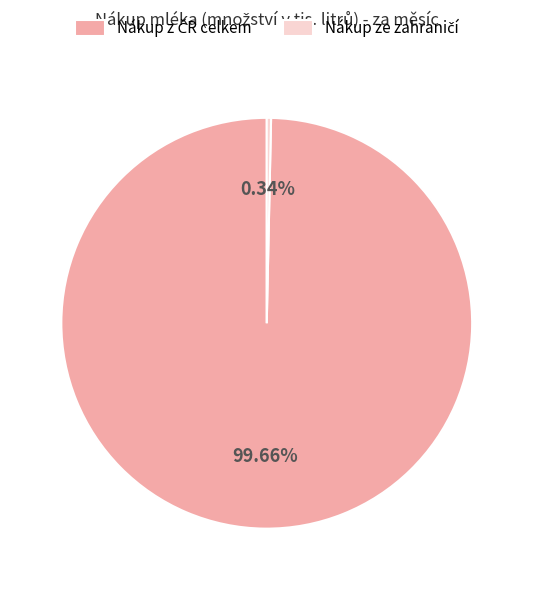

To the nearest percent, what is the difference between the largest and smallest slice percentages?

99%